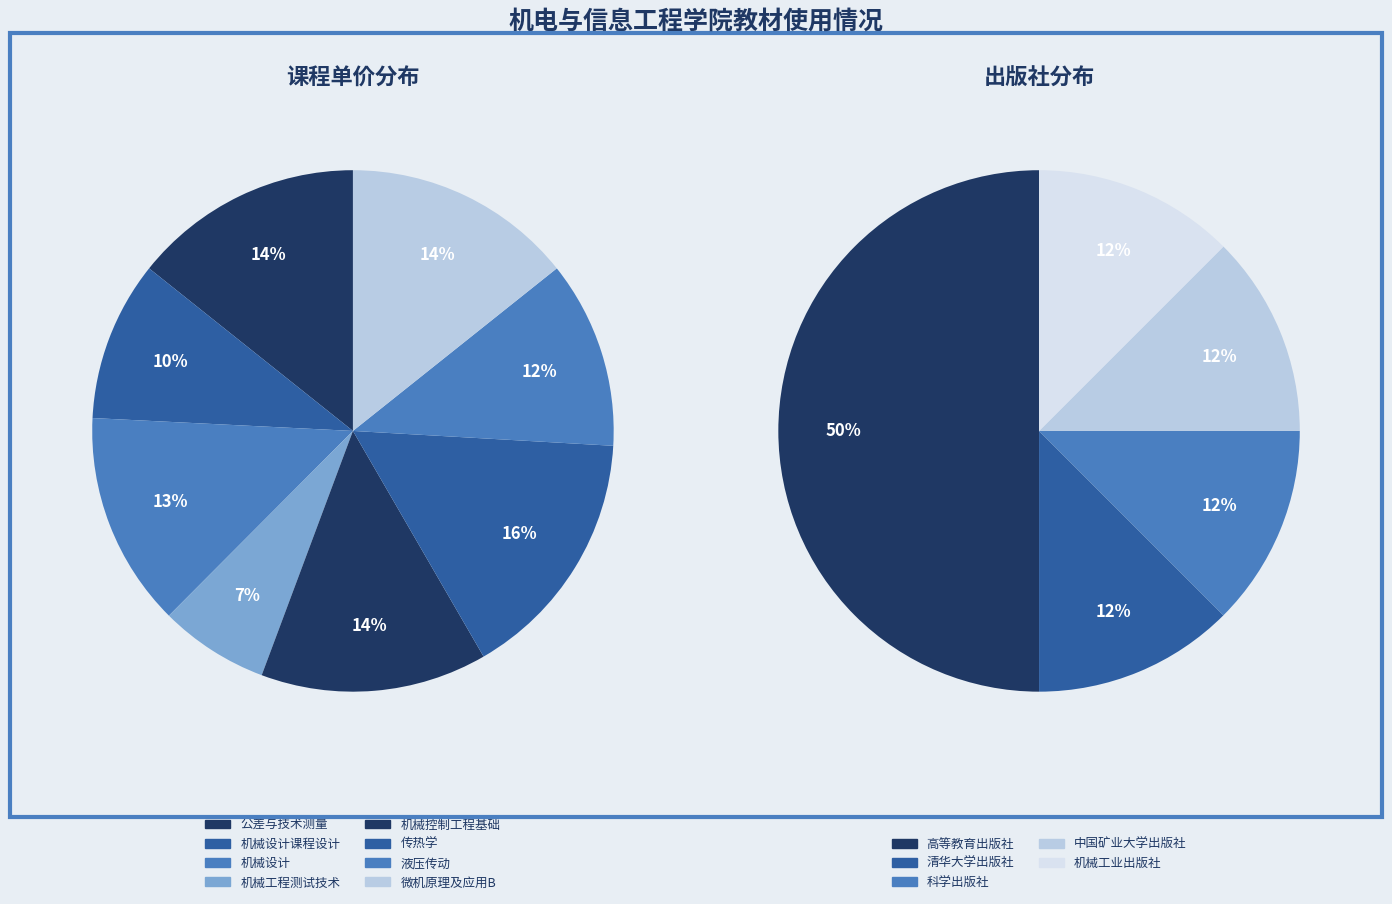

Approximately how many times larger is the value at 微机原理及应用B compared to 机械控制工程基础?

1.0